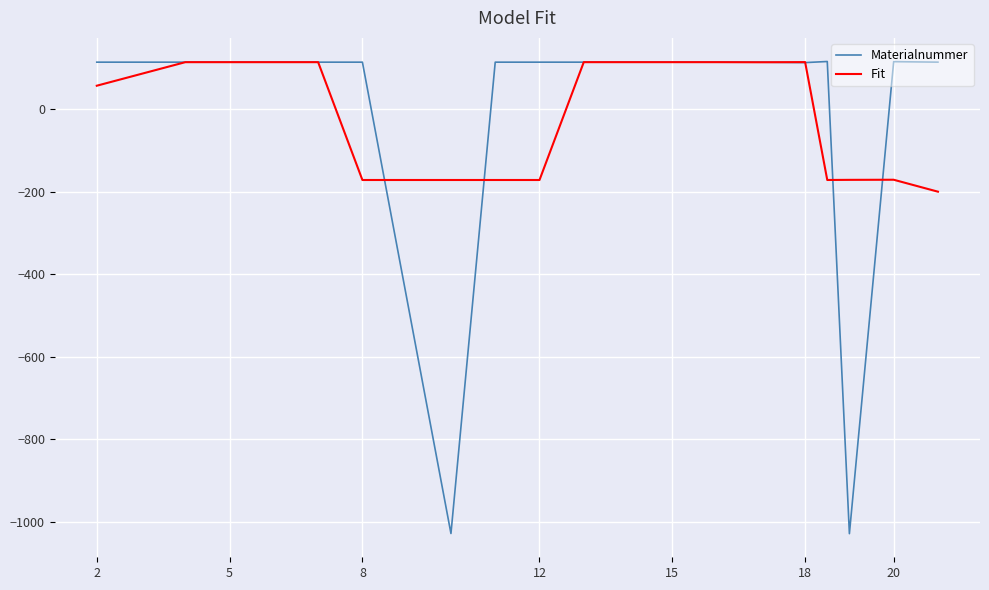

What is the greatest value displayed?

115.7